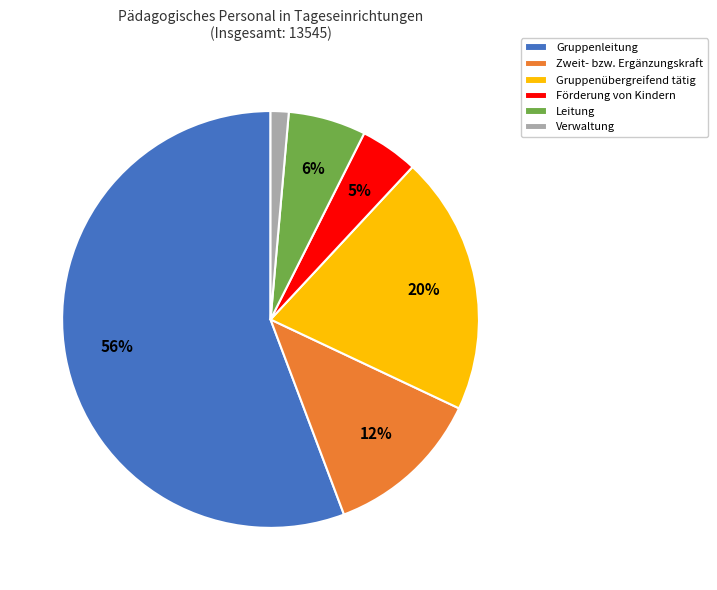

Combined, do Zweit- bzw. Ergänzungskraft and Verwaltung account for over 50%?

No